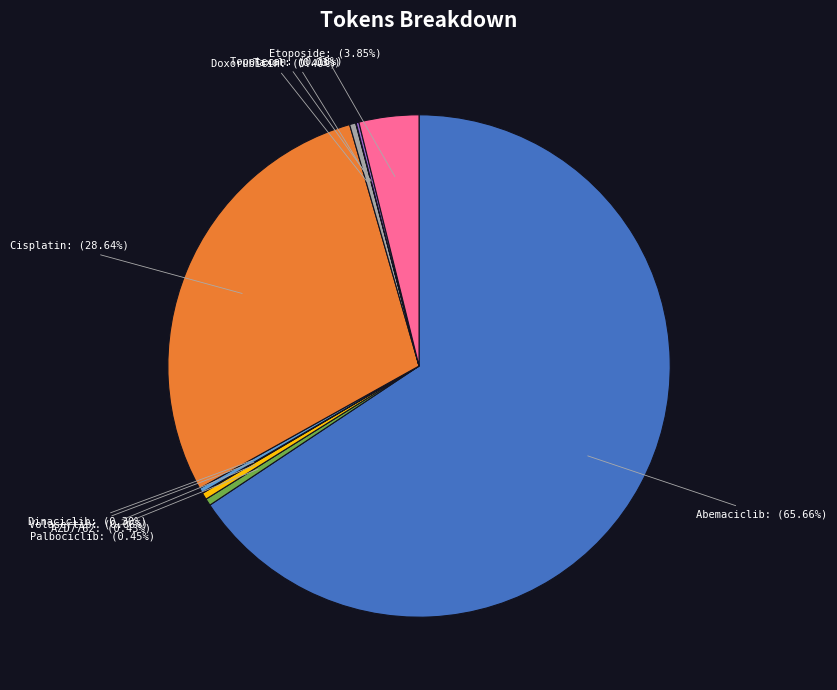

What is the largest slice in the pie chart?

Abemaciclib